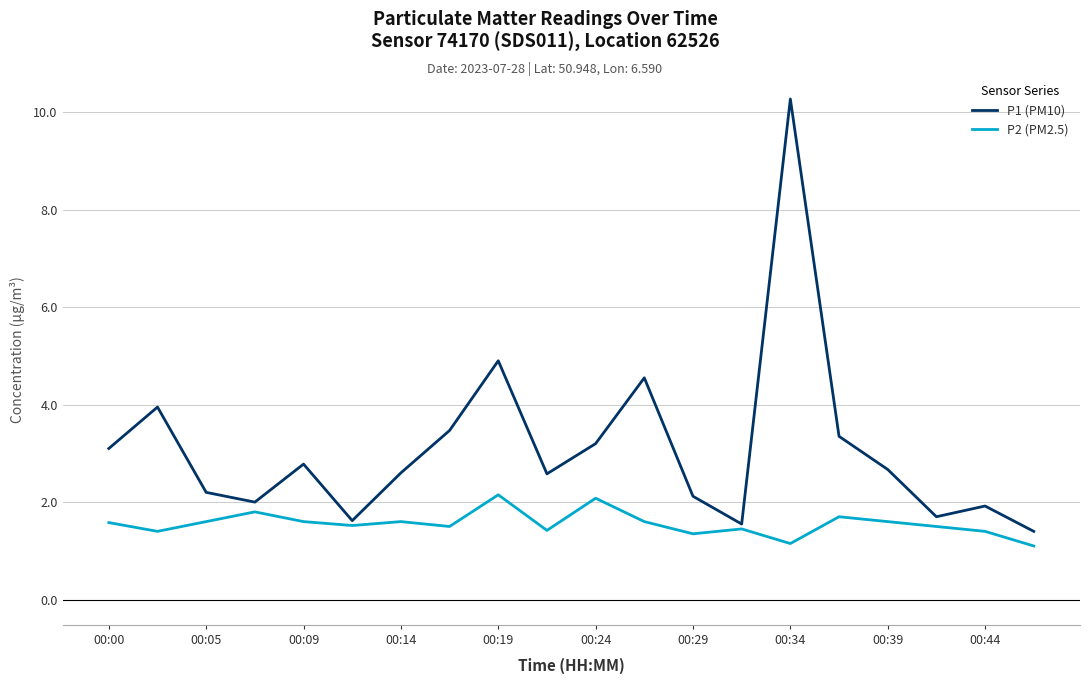

Rank the series by their maximum value, from lowest to highest.

P2 (PM2.5), P1 (PM10)